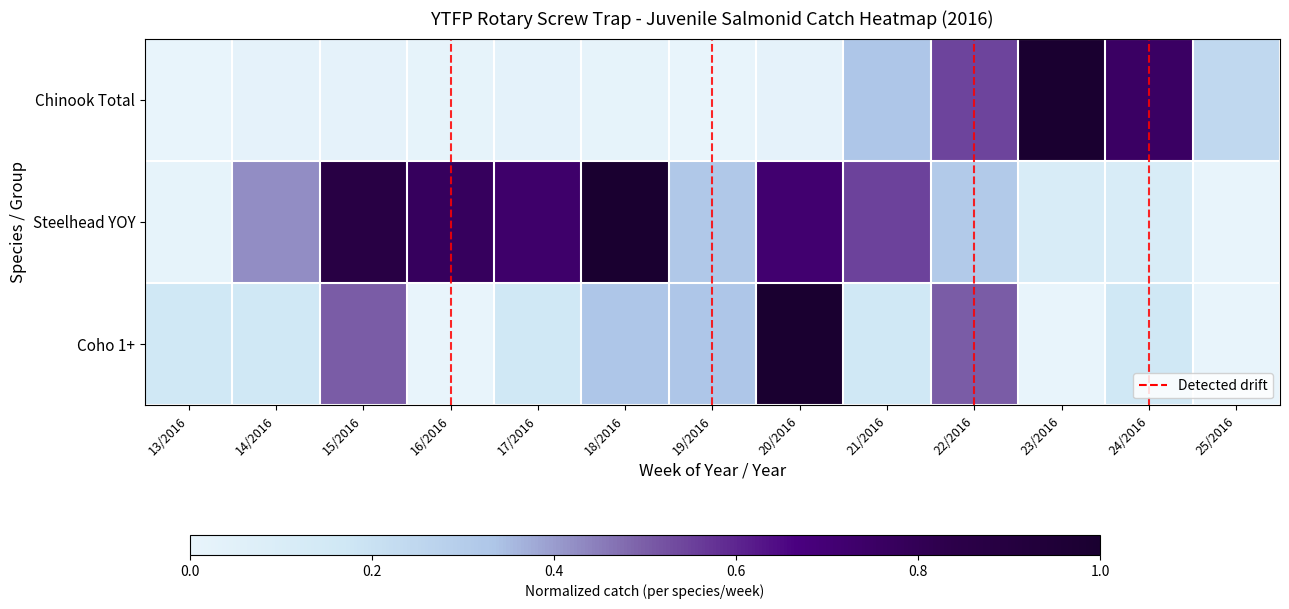

Rank the series by their maximum value, from lowest to highest.

Chinook Total, Steelhead YOY, Coho 1+